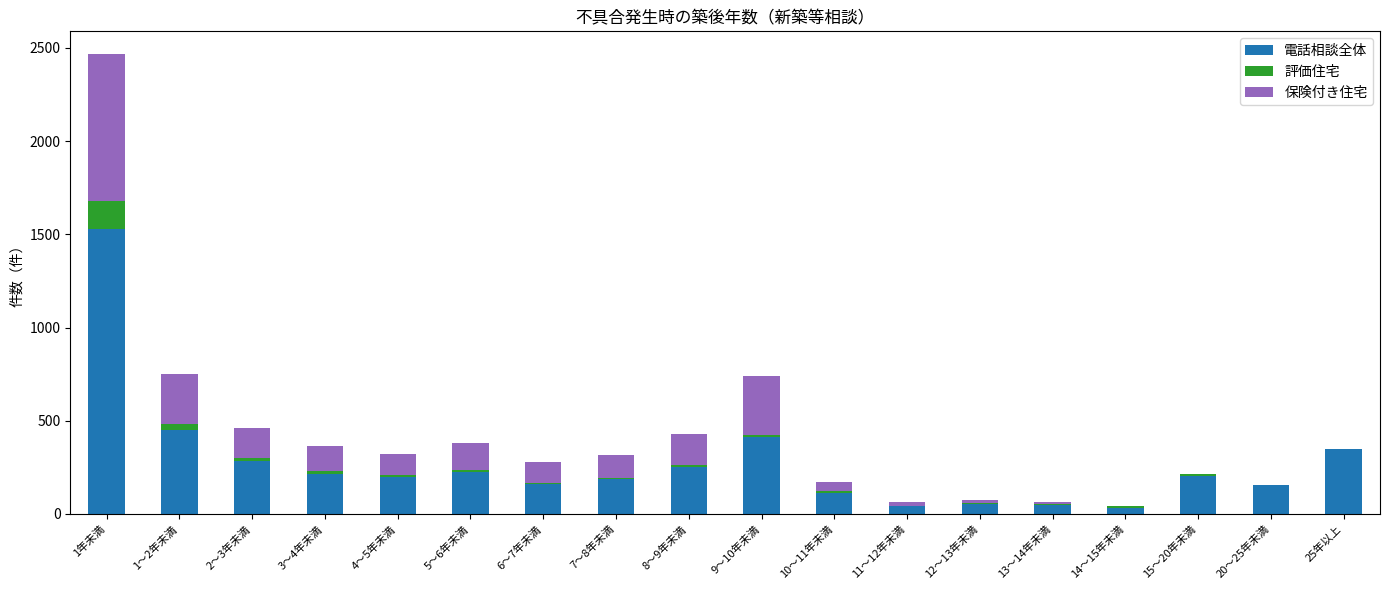

At which label does 電話相談全体 reach its peak?

1年未満